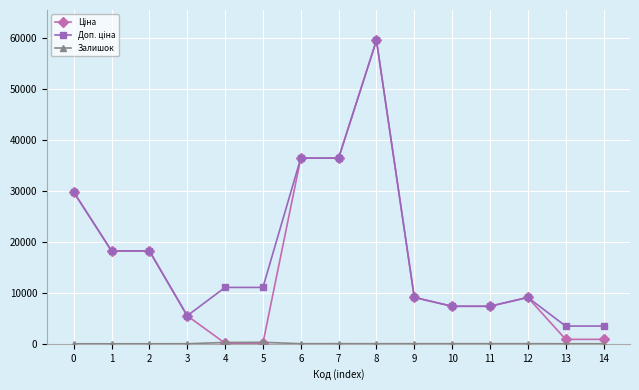

What is the total value across all series at 7?

72871.1